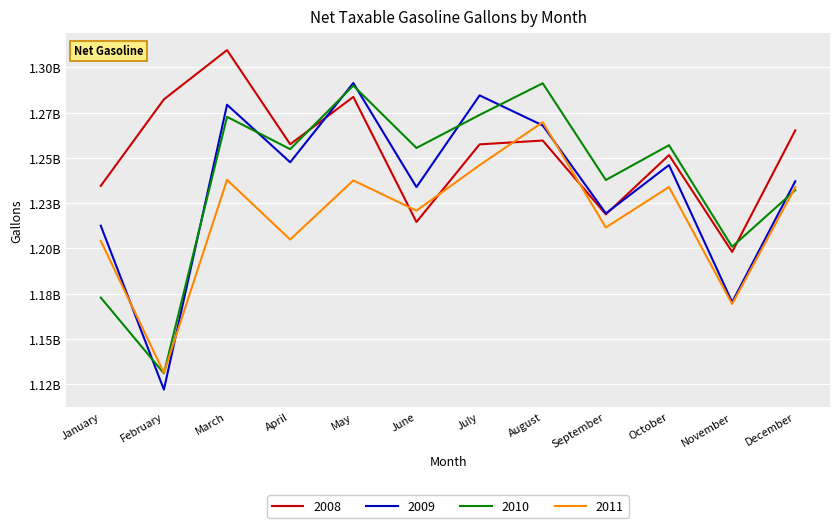

At which label is 2011 closest to 1200429373?

January